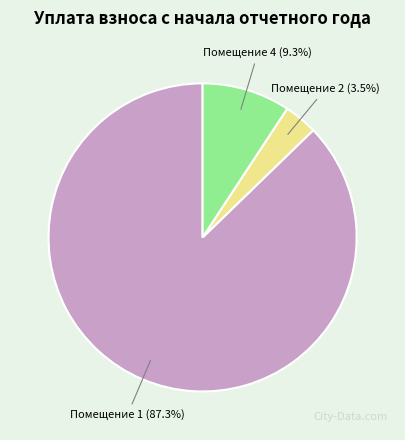

To the nearest percent, what is the average slice percentage?

33%